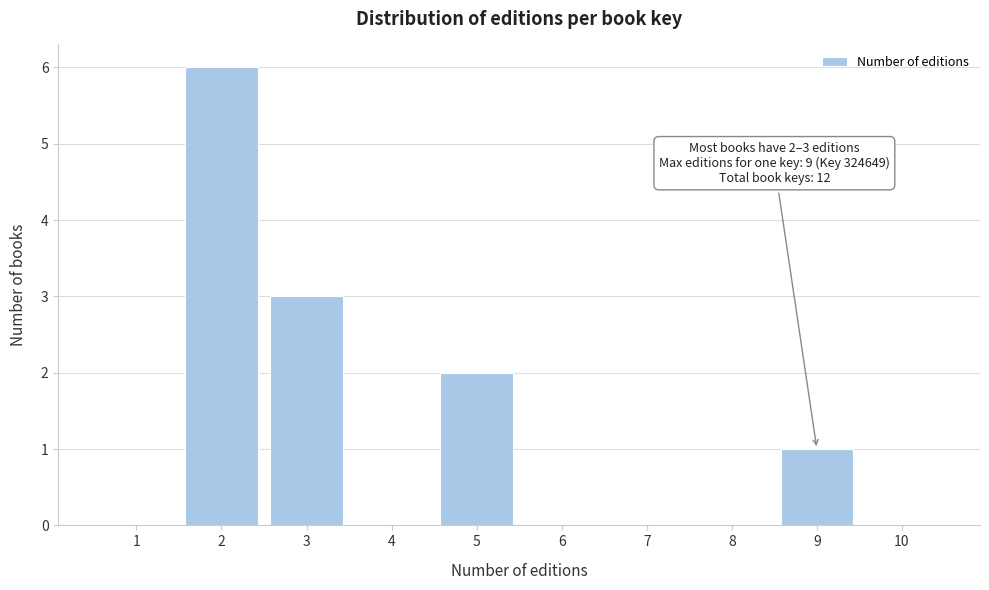

Which range on the x-axis has the tallest bar?

1.5 to 2.5